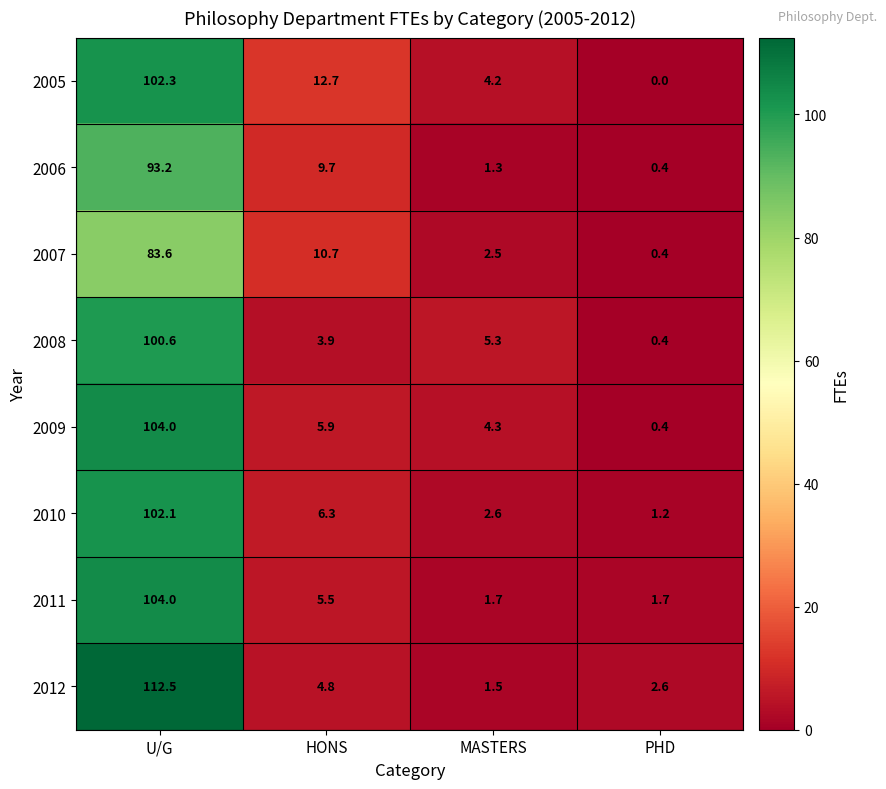

True or false: 2008 has a value of 2.3 at HONS.

False